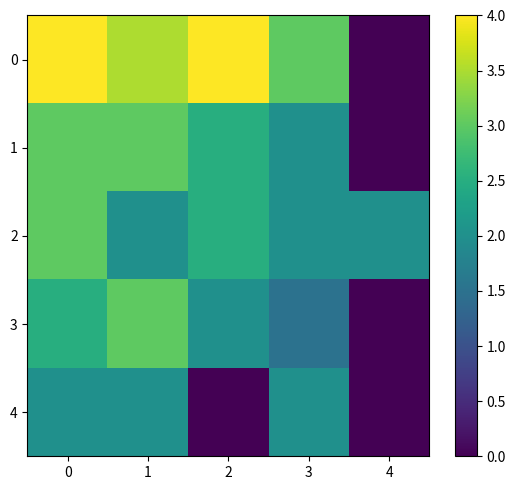

Rank the series by their maximum value, from lowest to highest.

4, 1, 2, 3, 0